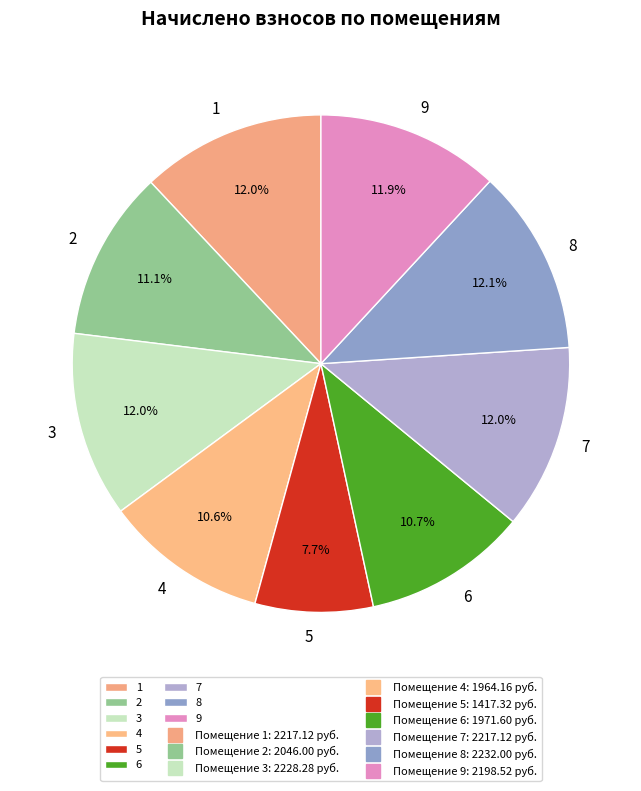

Count the number of slices in the pie.

9